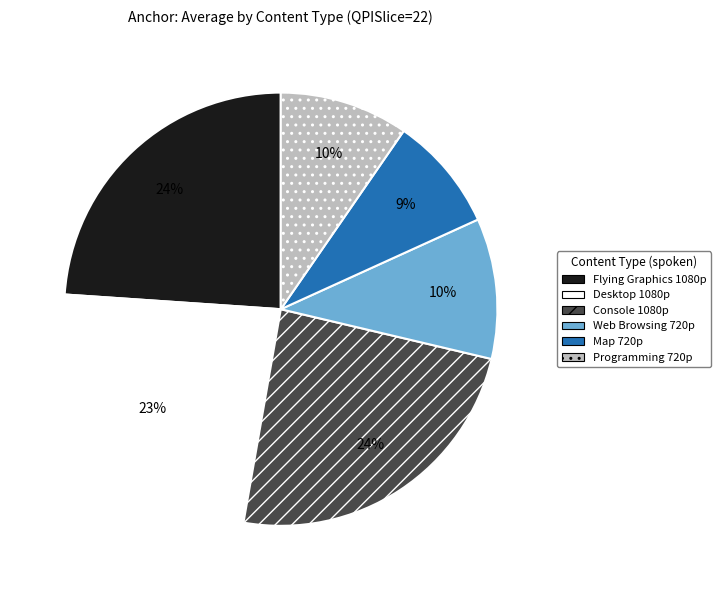

Does any single category account for the majority?

No